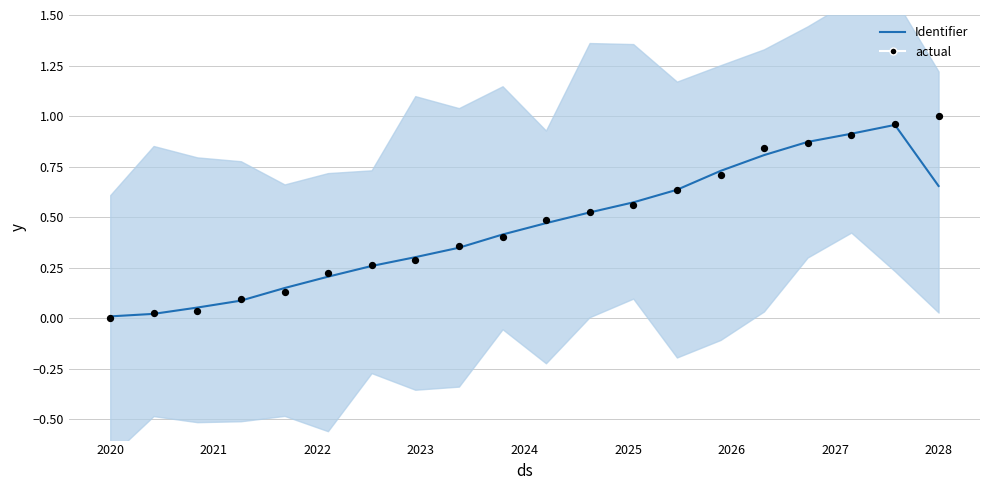

Which series has the largest Y range (max minus min)?

actual